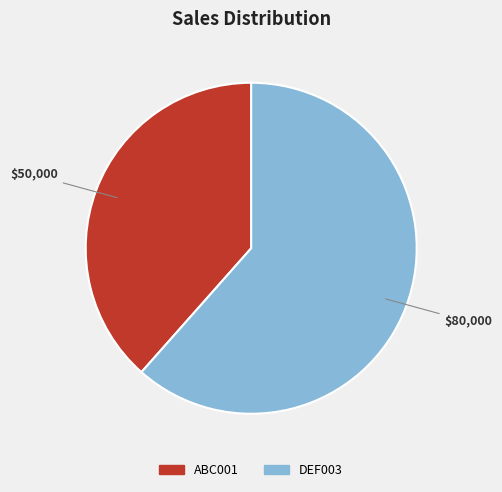

Approximately how many times larger is the value at DEF003 compared to ABC001?

1.6